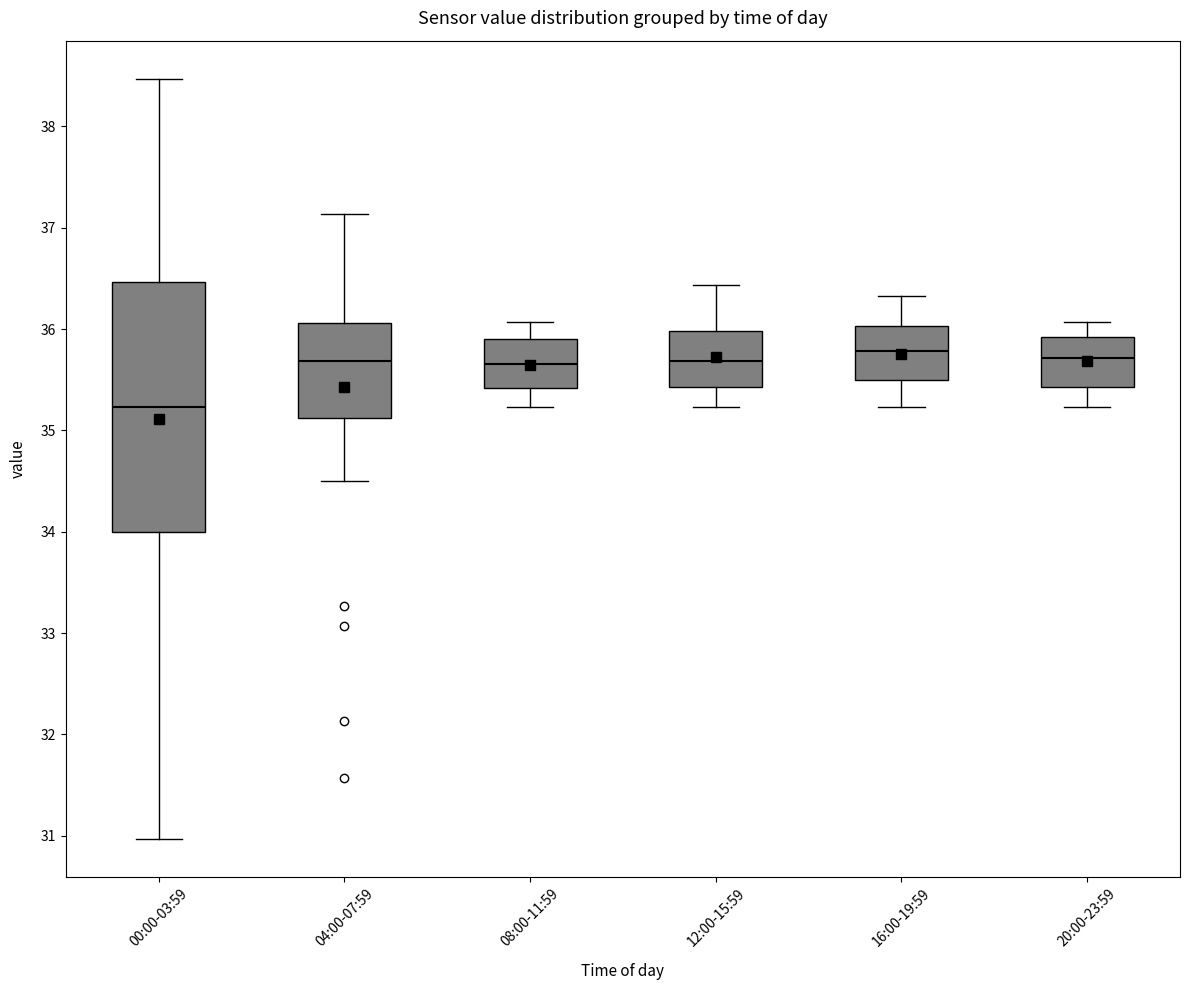

Which box is the tallest, from its lower edge to its upper edge?

00:00-03:59